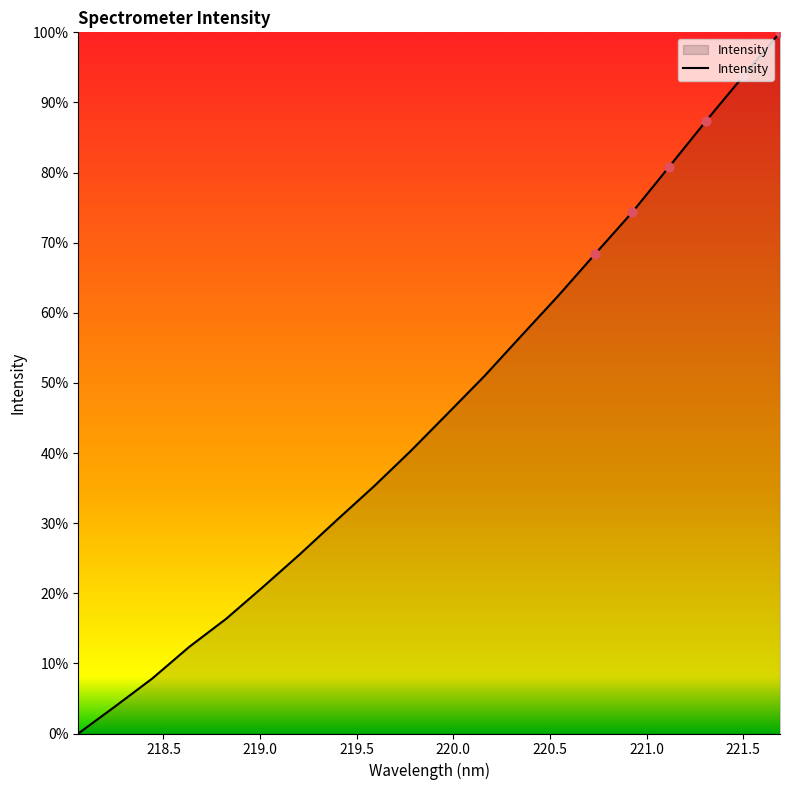

Is this an area chart (filled region under the line)?

Yes